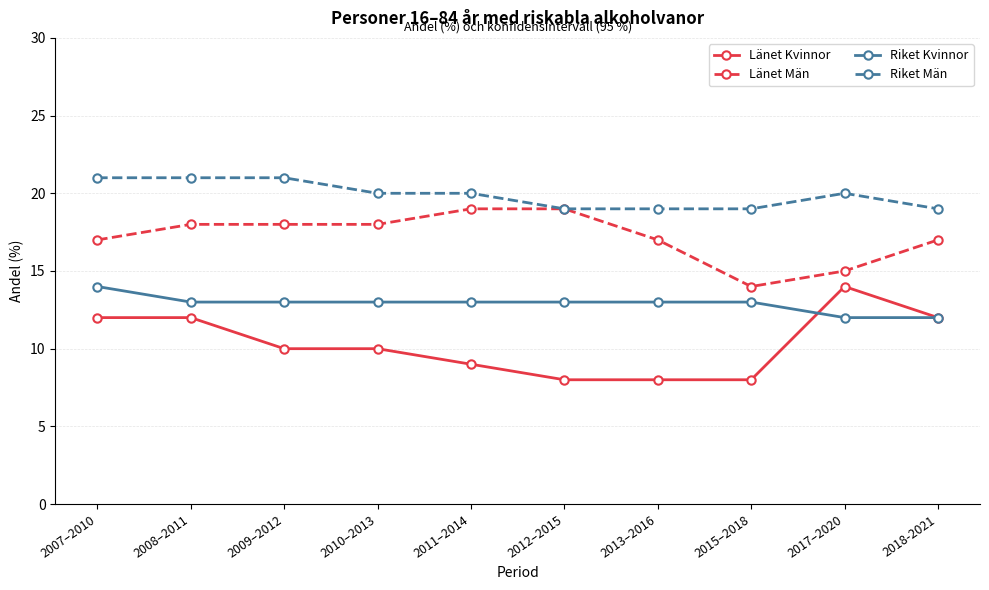

What is the greatest value displayed?

21